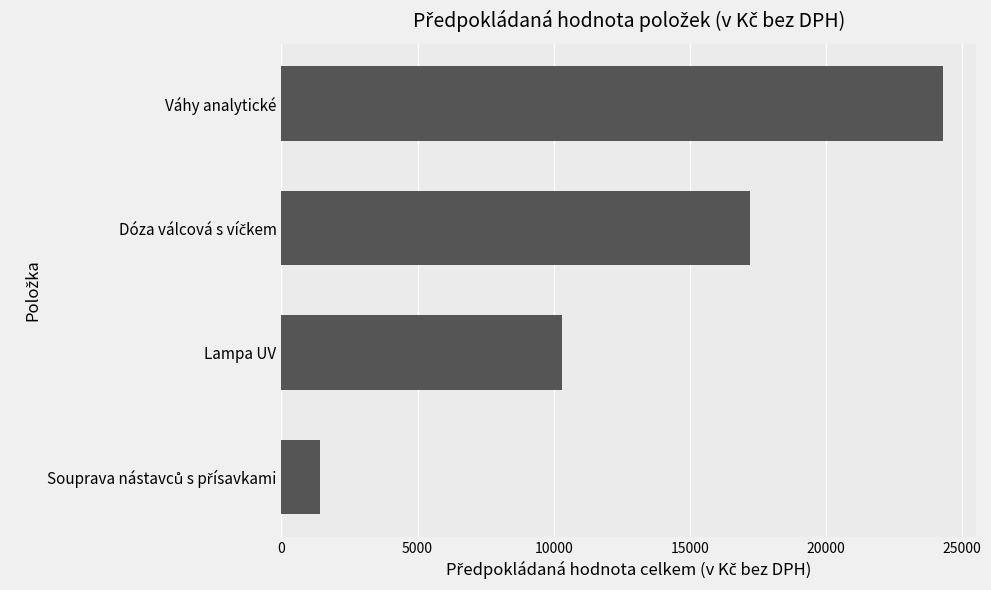

Reading bottom to top, transcribe all the data shown in this chart.

1400	10300	17200	24300